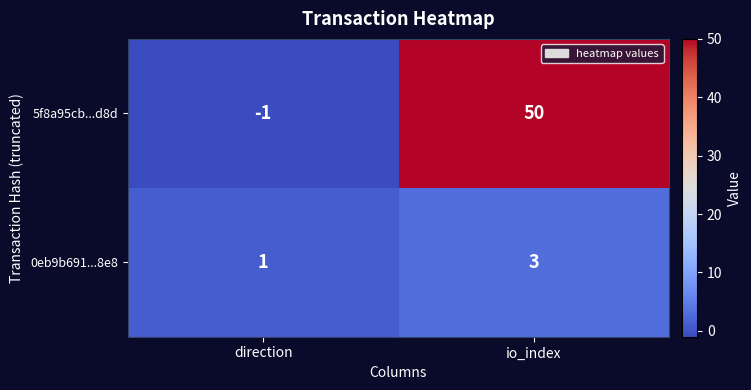

Is it true that 0eb9b691...8e8 equals 1 at direction?

True